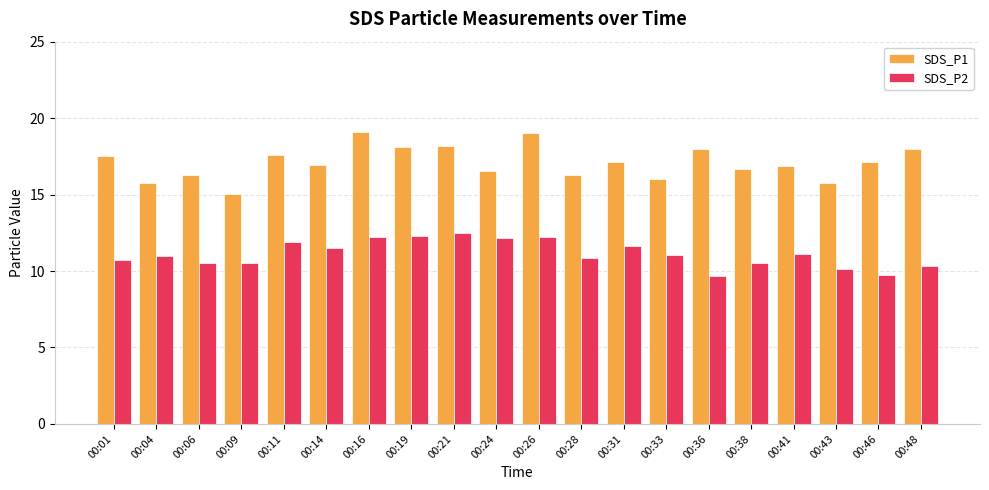

What value does the SDS_P2 series have at 00:28?

10.9